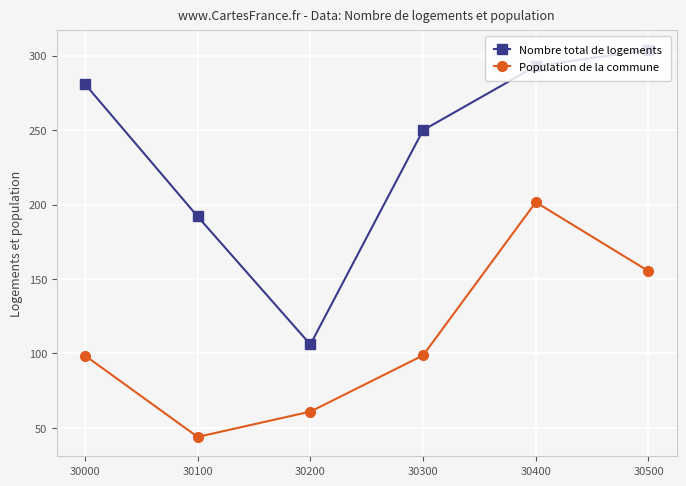

What is the difference between the maximum and second lowest values in the Nombre total de logements series?

112.0